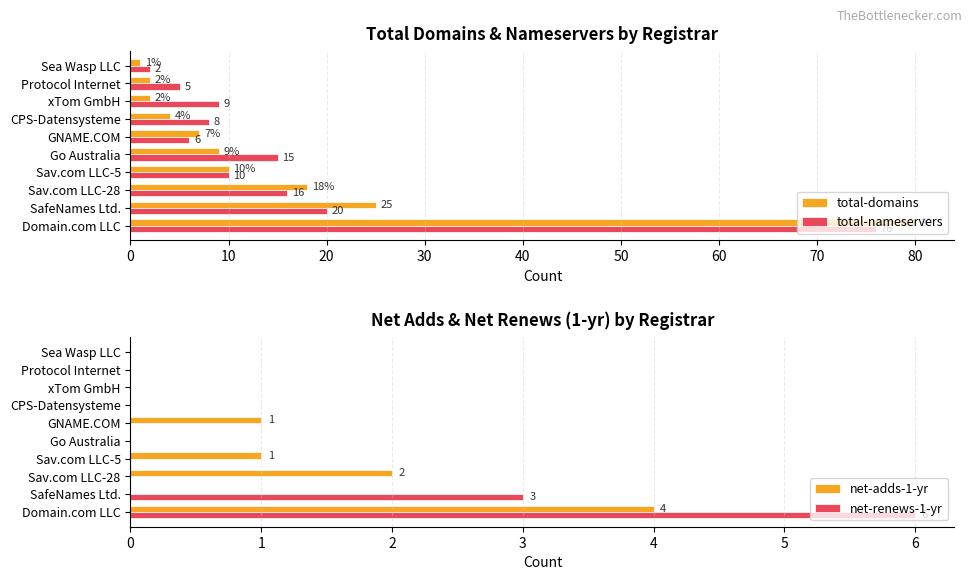

How many categories are shown in the chart?

10